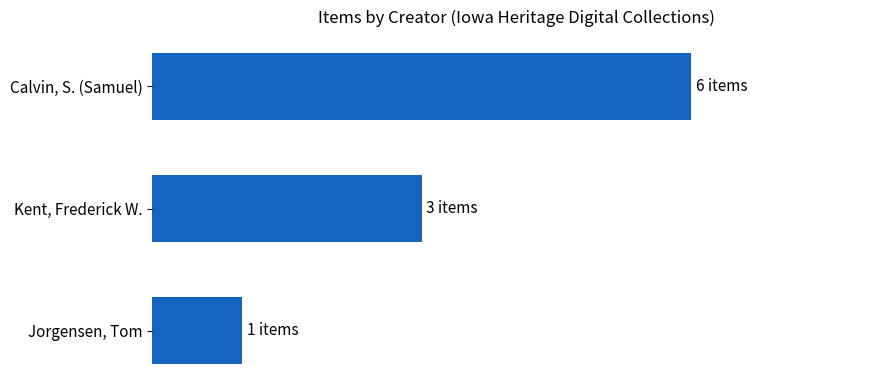

Does the chart contain any negative values?

No